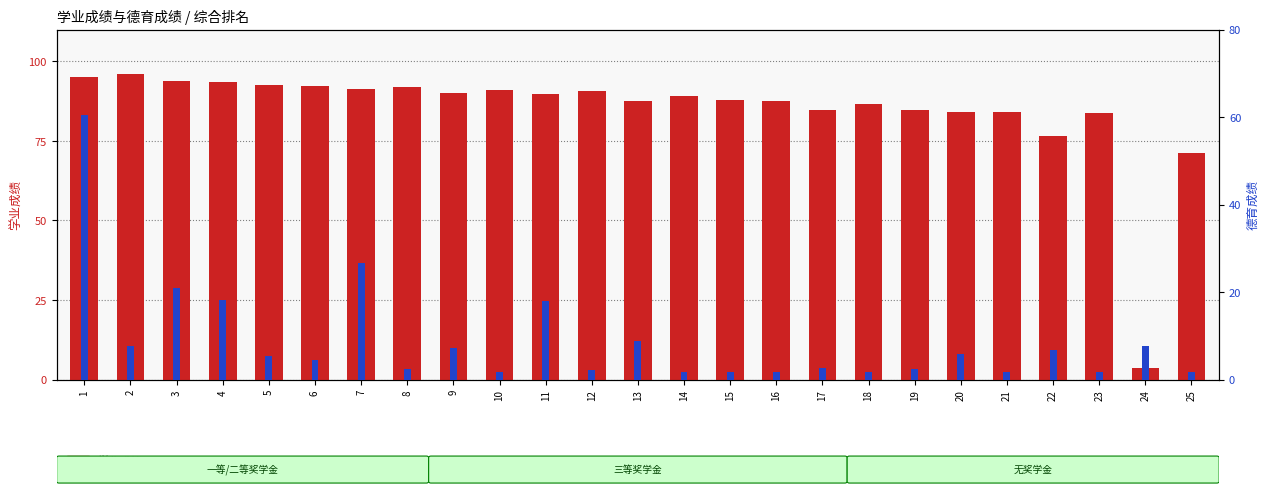

At which label is 德育成绩 closest to 31?

7